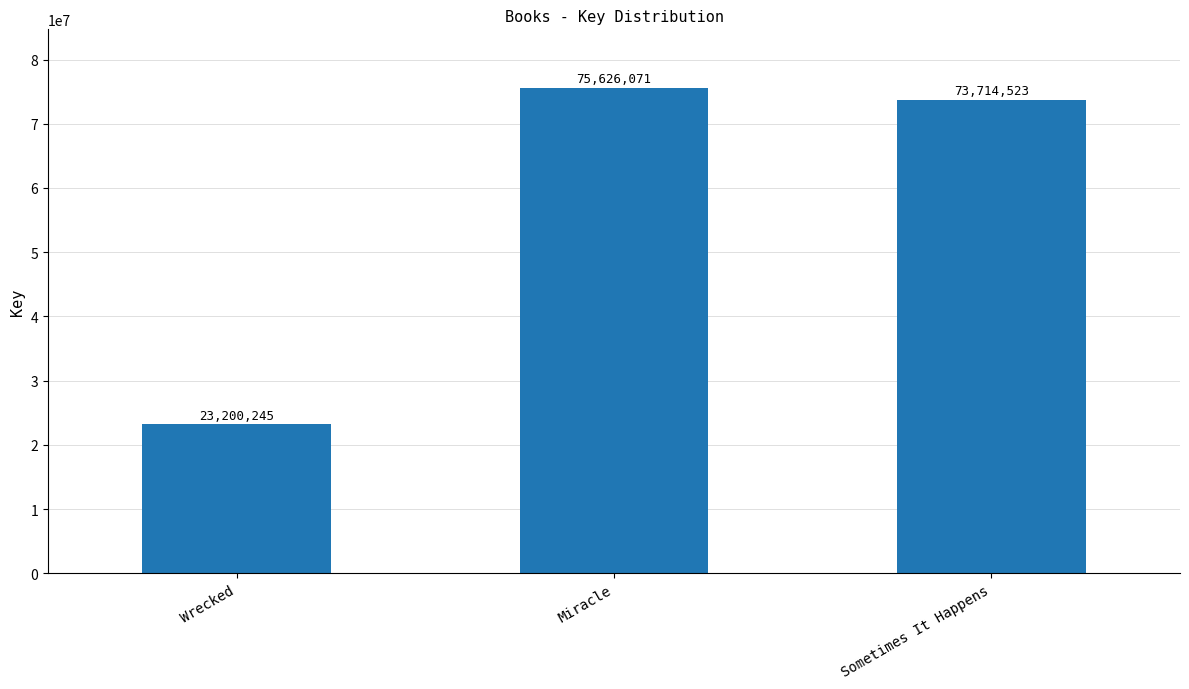

List the labels in order of value, smallest first.

Wrecked, Sometimes It Happens, Miracle